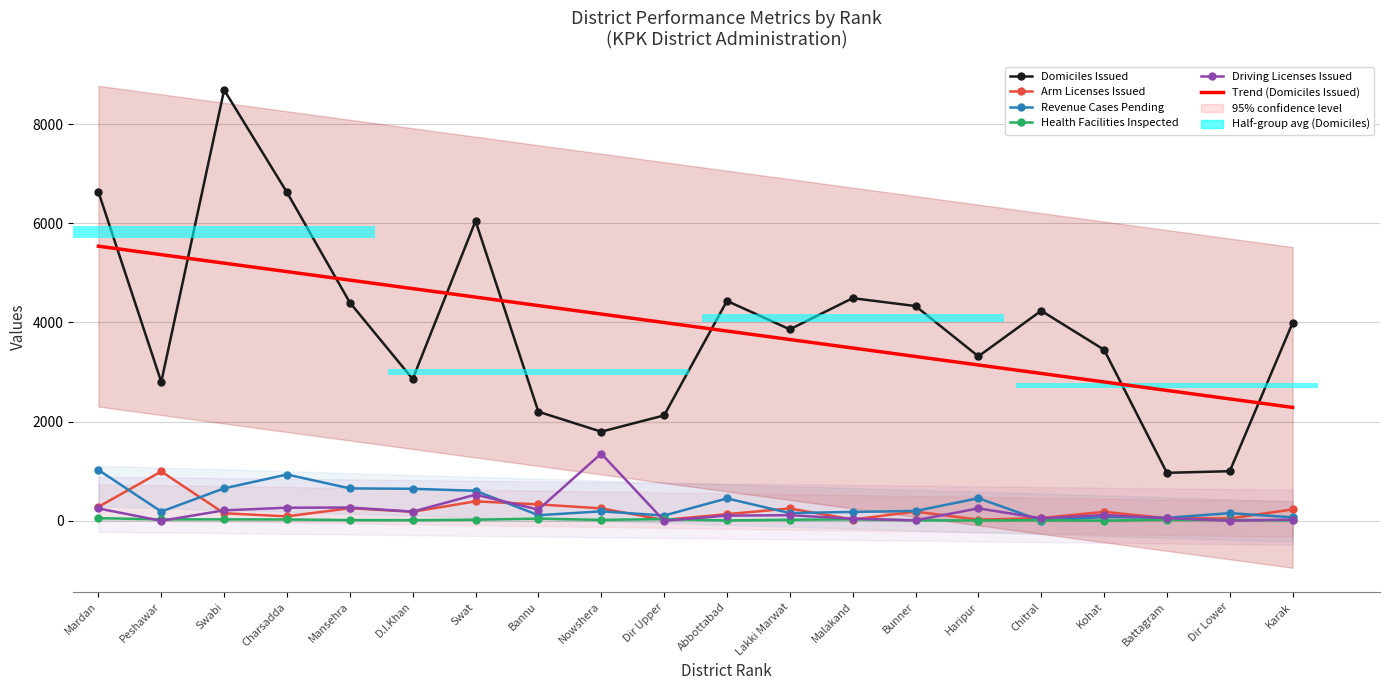

What is the sum of the Revenue Cases Pending values at Swat and Bannu?

717.0